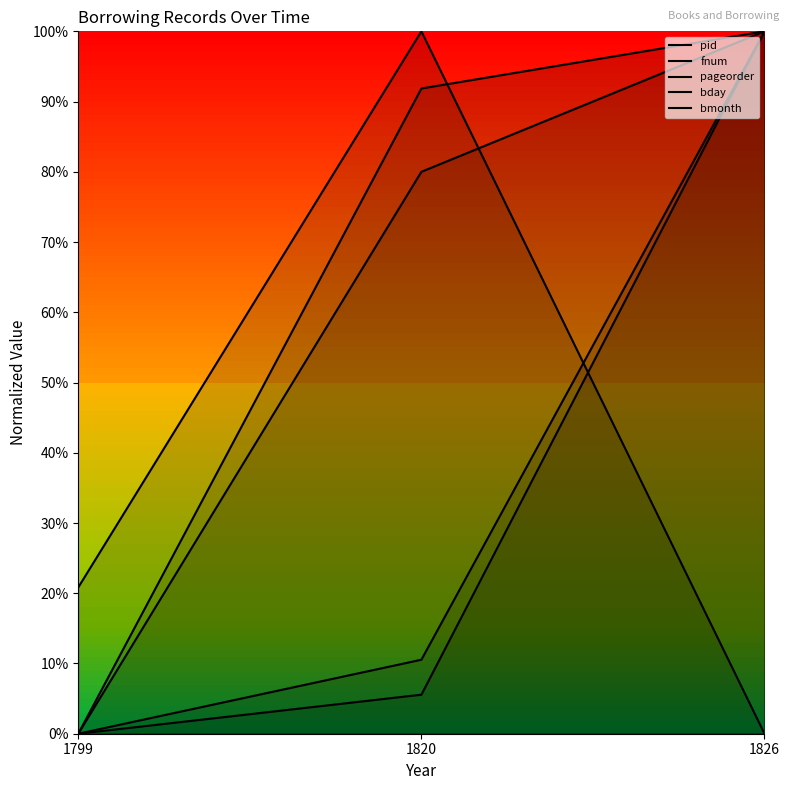

Is the value of pid at 1820 greater than the value of fnum at 1826?

No